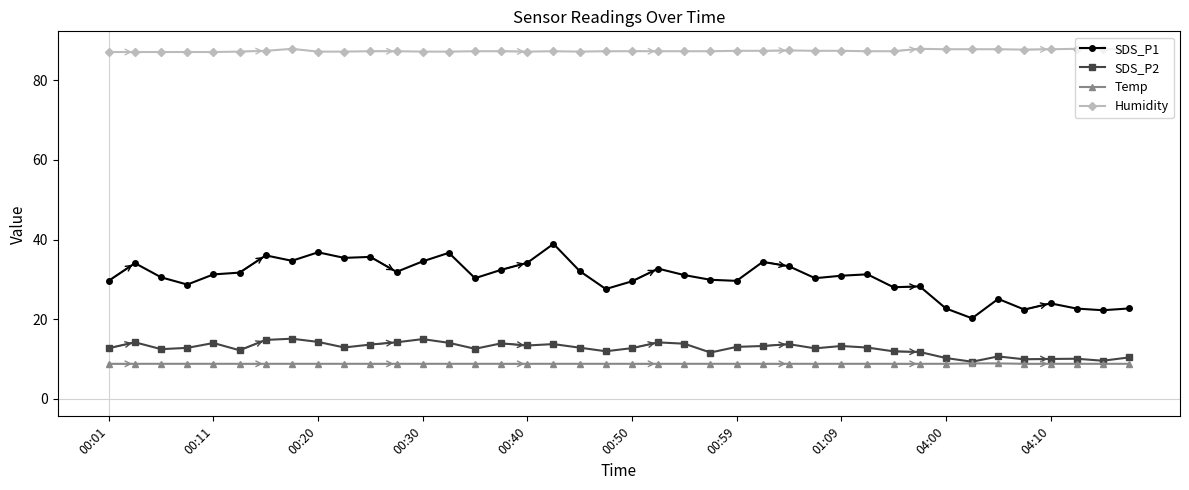

How many distinct data groups are displayed?

4